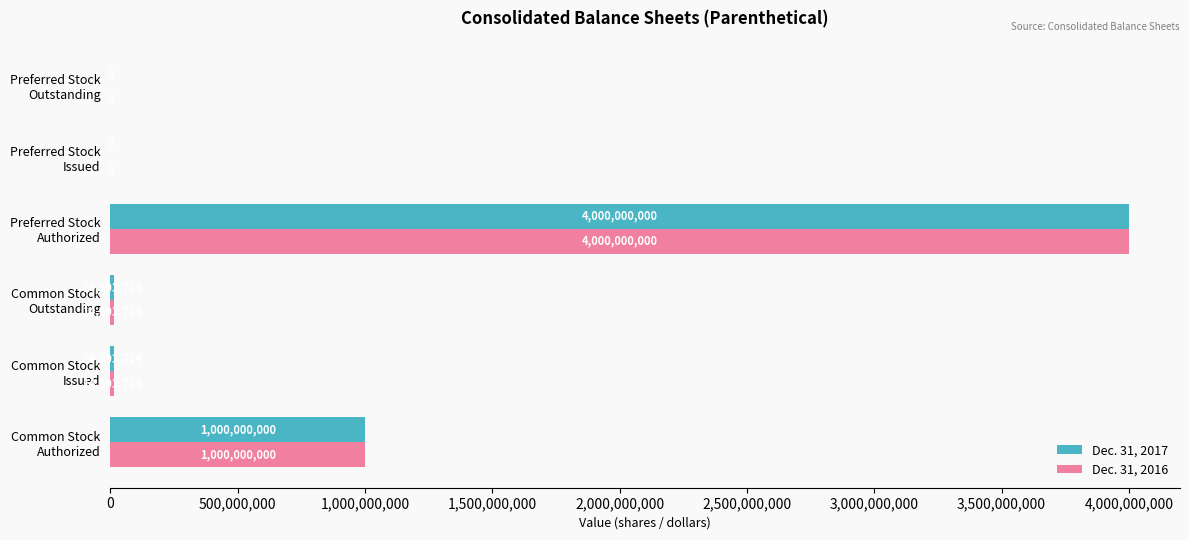

What is the maximum value for Dec. 31, 2016?

4000000000